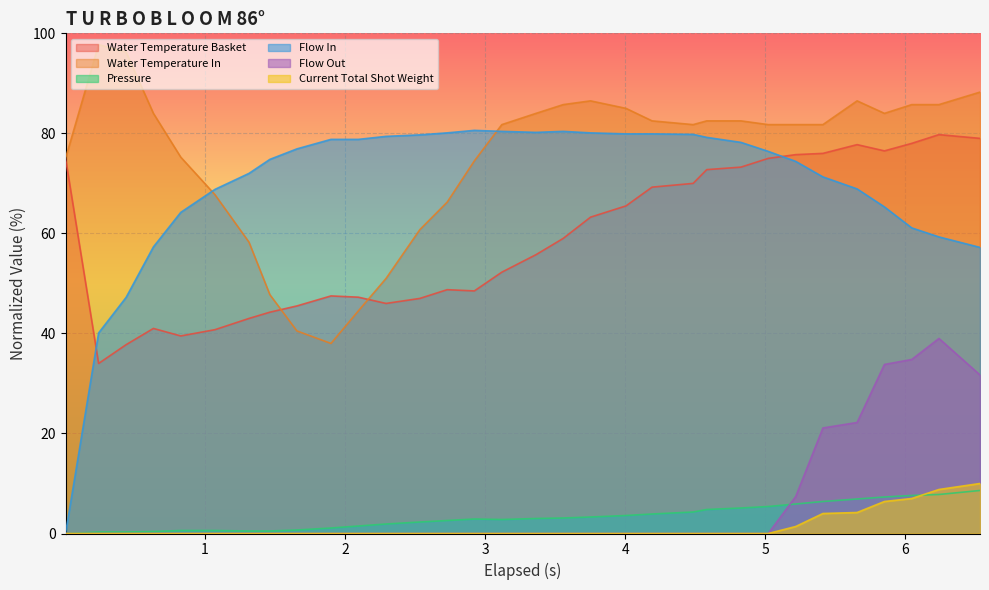

Which series has the largest total across all categories?

Water Temperature In